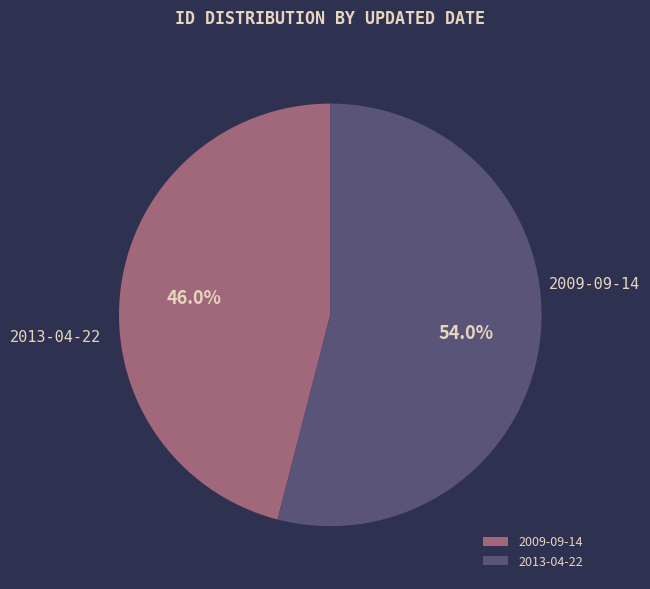

Which slice represents more than half of the pie?

2013-04-22 16:26:08 UTC